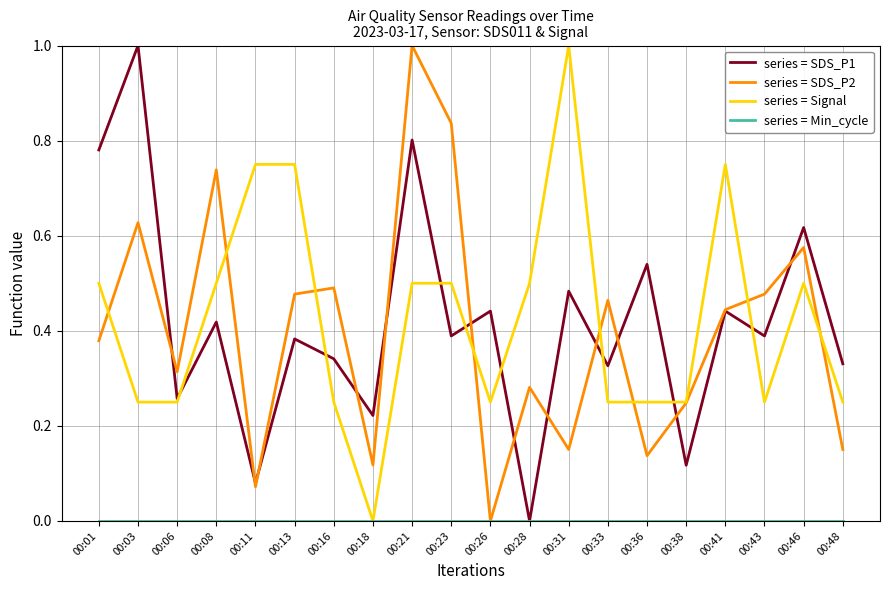

At which category is the sum across all series the highest?

00:21